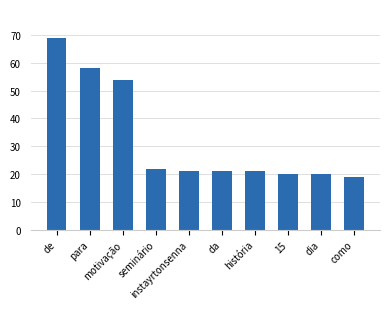

How many series are shown in this chart?

1